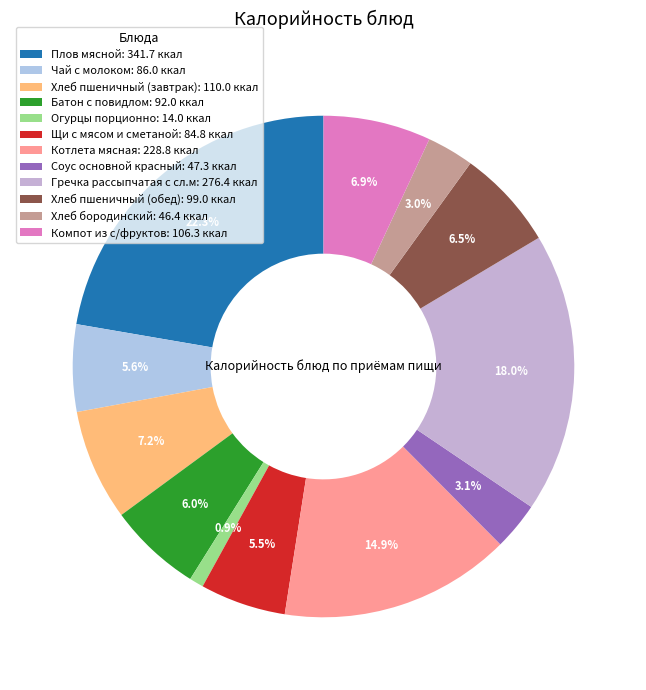

How many slices are in this pie chart?

12